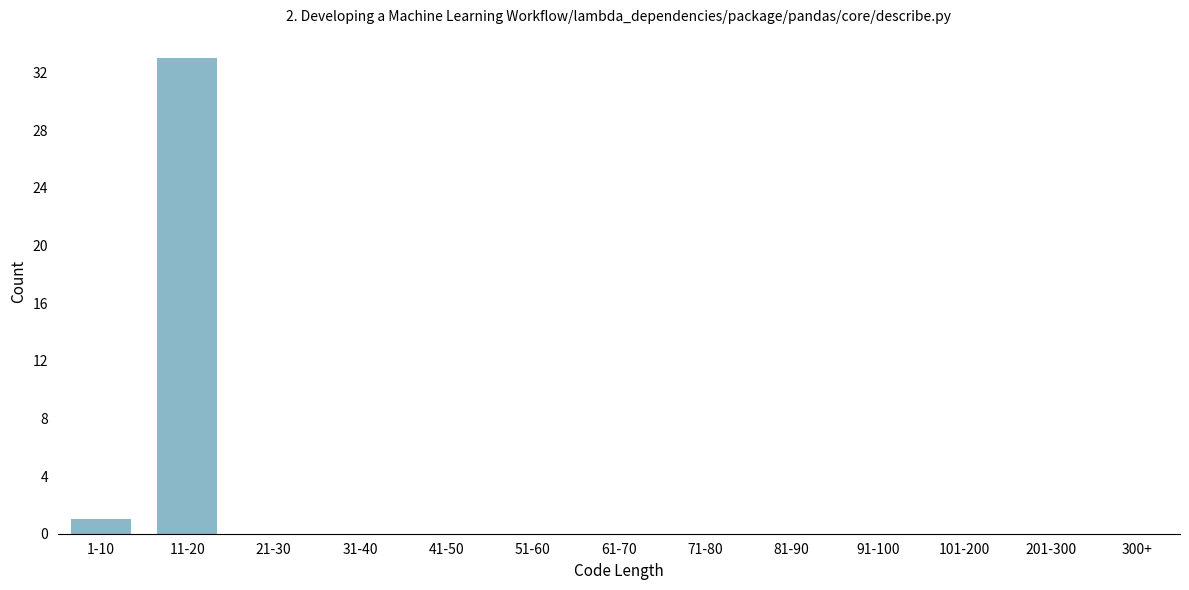

Reading left to right, transcribe all the data shown in this chart.

1-10=1	11-20=33	21-30=0	31-40=0	41-50=0	51-60=0	61-70=0	71-80=0	81-90=0	91-100=0	101-200=0	201-300=0	300+=0